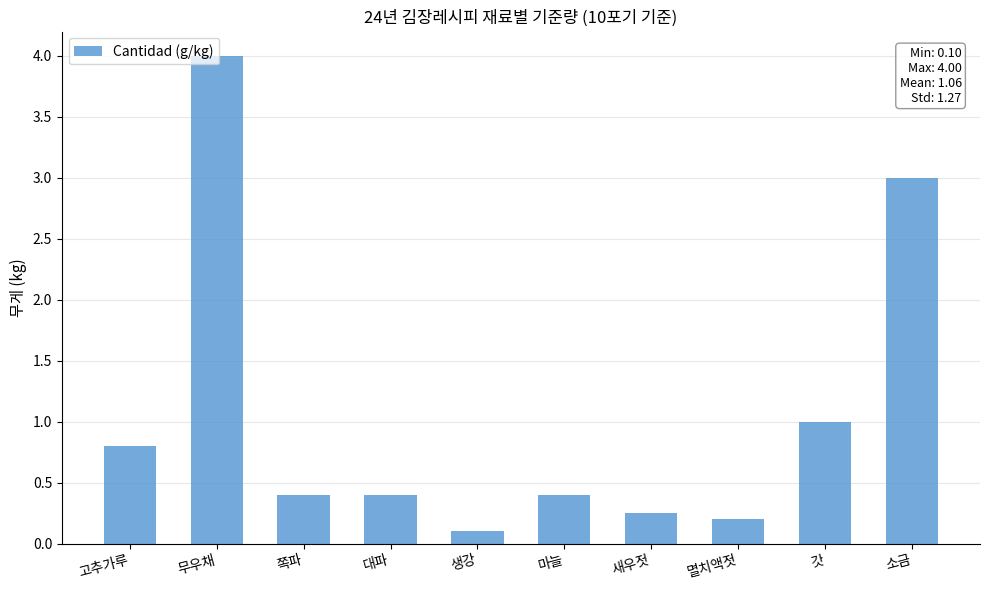

What is the average value?

1.1